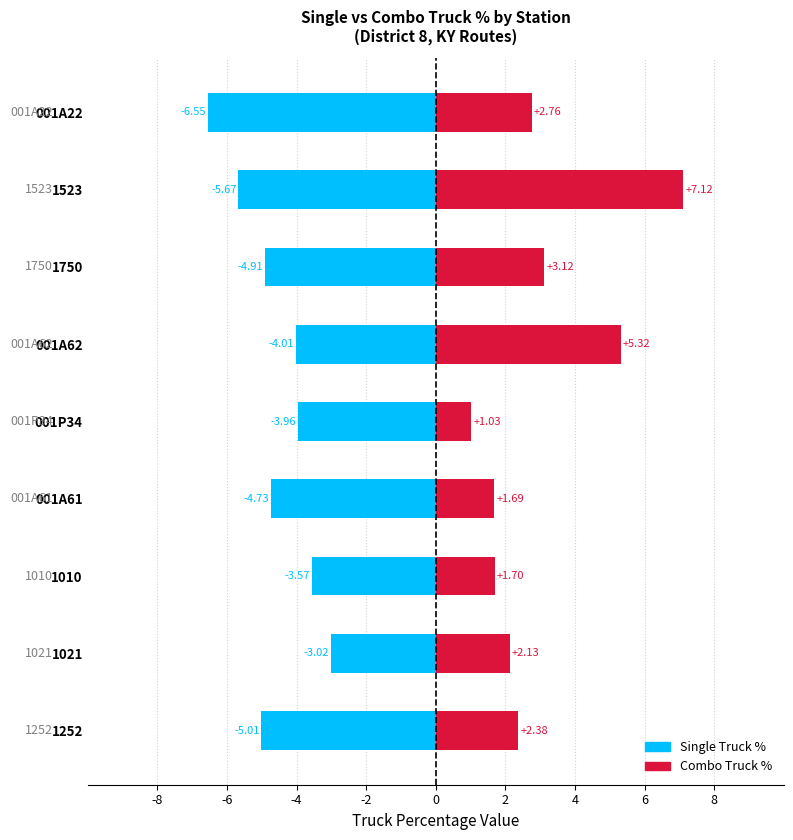

Are the bars grouped side by side (vs. stacked)?

Yes